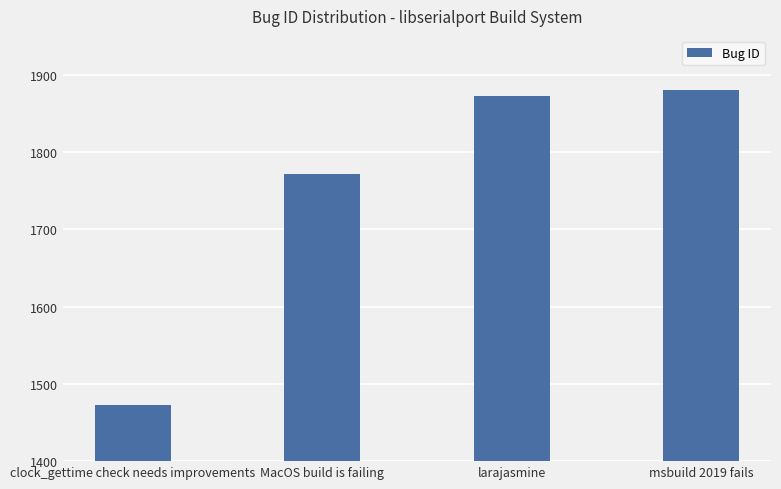

What is the sum of the values at larajasmine and MacOS build is failing?

3644